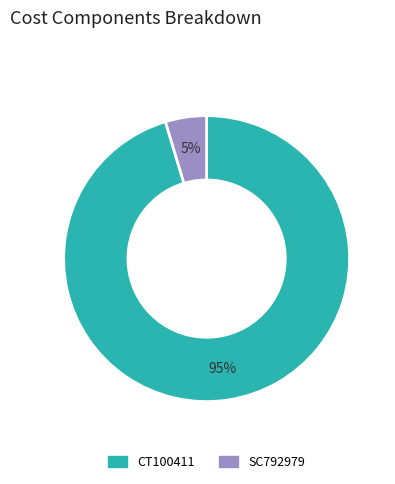

Which category has the smallest portion of the pie?

SC792979